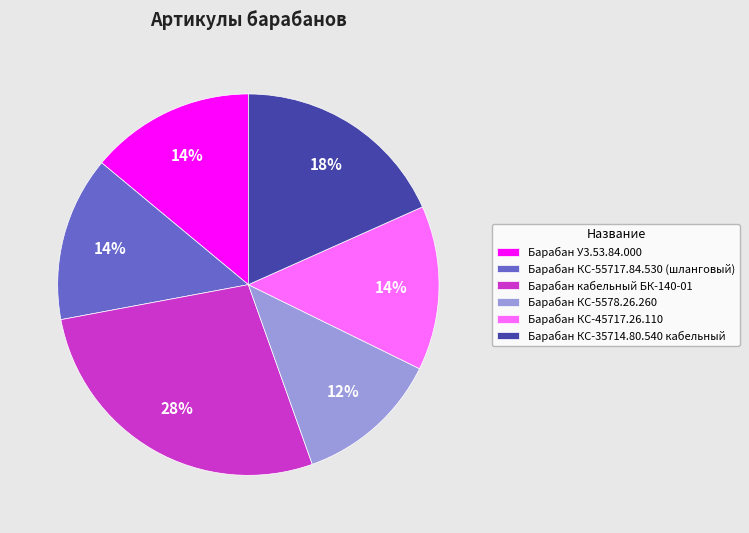

Approximately how many times larger is the value at Барабан КС-55717.84.530 (шланговый) compared to Барабан кабельный БК-140-01?

0.5